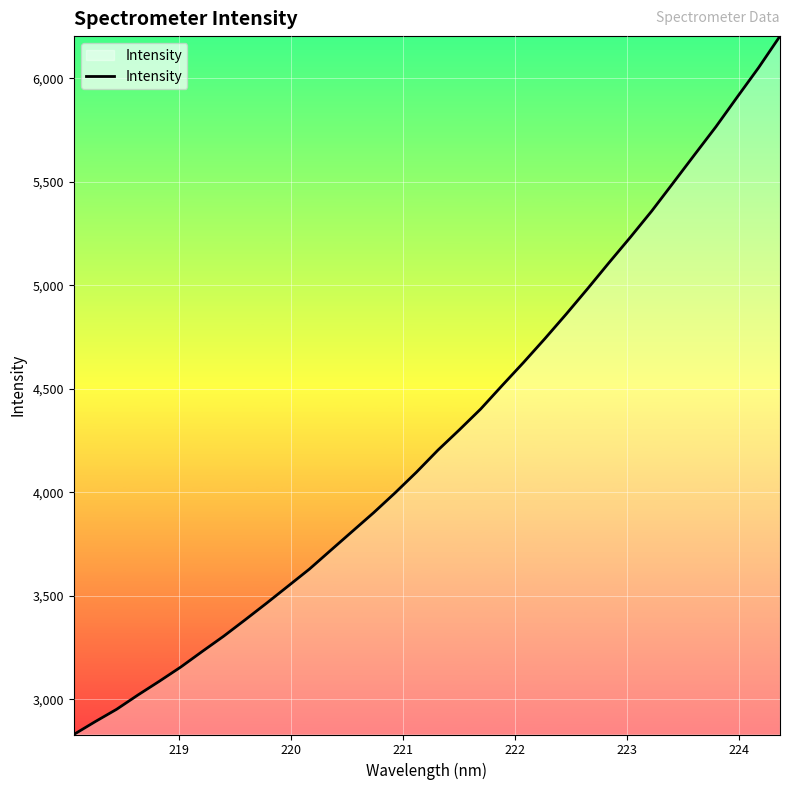

How many categories are shown in the chart?

34